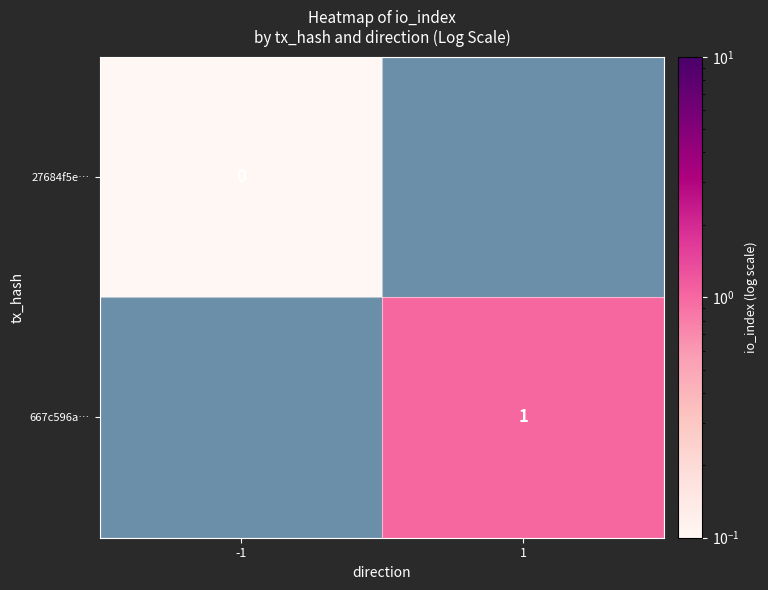

Is the value of 27684f5e… at -1 greater than the value of 667c596a… at 1?

No